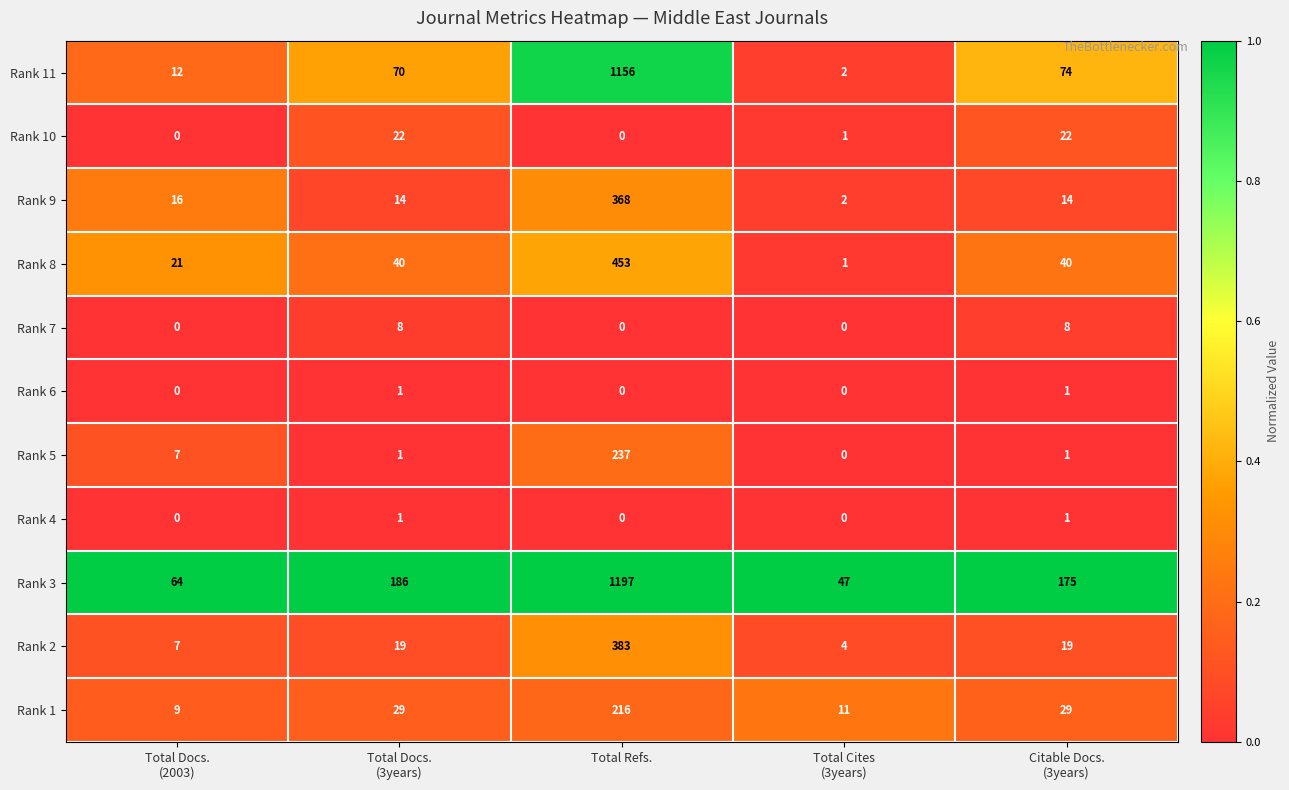

At which category is the sum across all series the highest?

Total Refs.